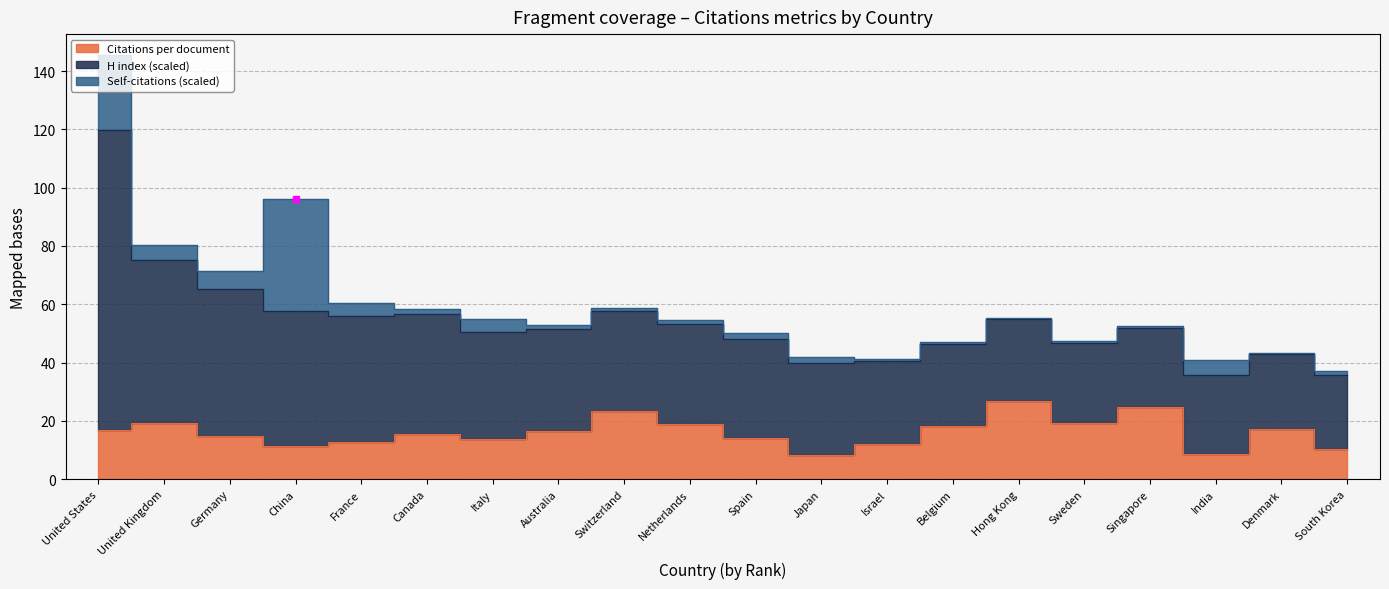

What is the maximum value for H index (scaled)?

103.0